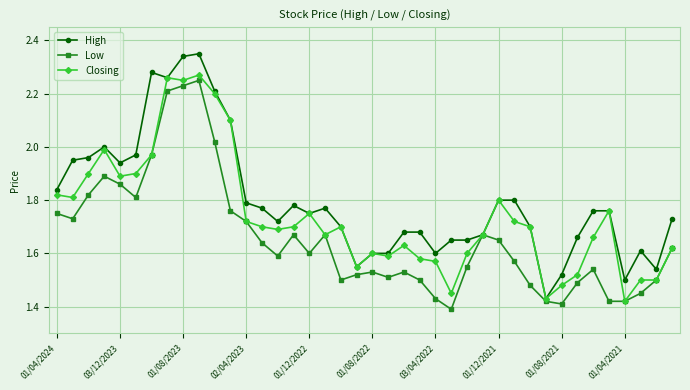

Rank the series by their average value, from highest to lowest.

High, Closing, Low